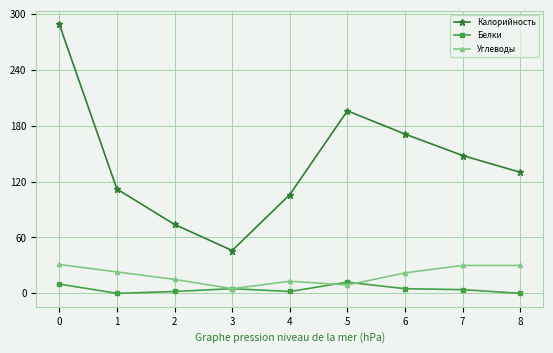

Rank the series by their maximum value, from highest to lowest.

Калорийность, Углеводы, Белки